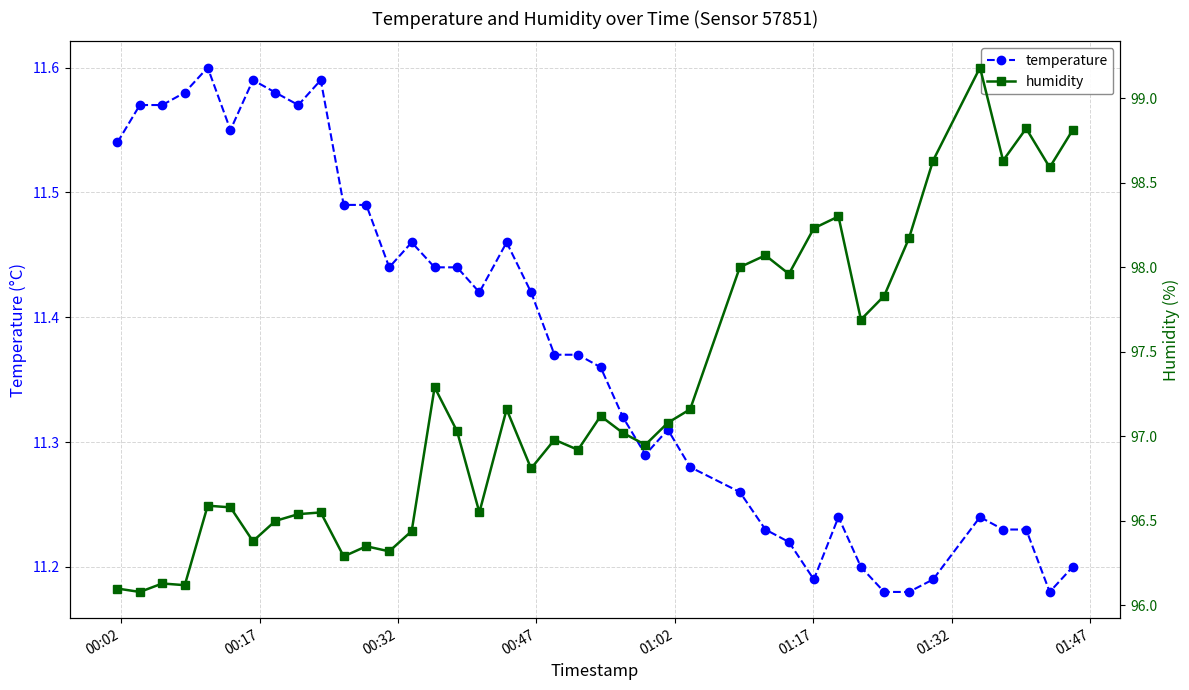

Count the temperature values in the range 11 to 12.

40